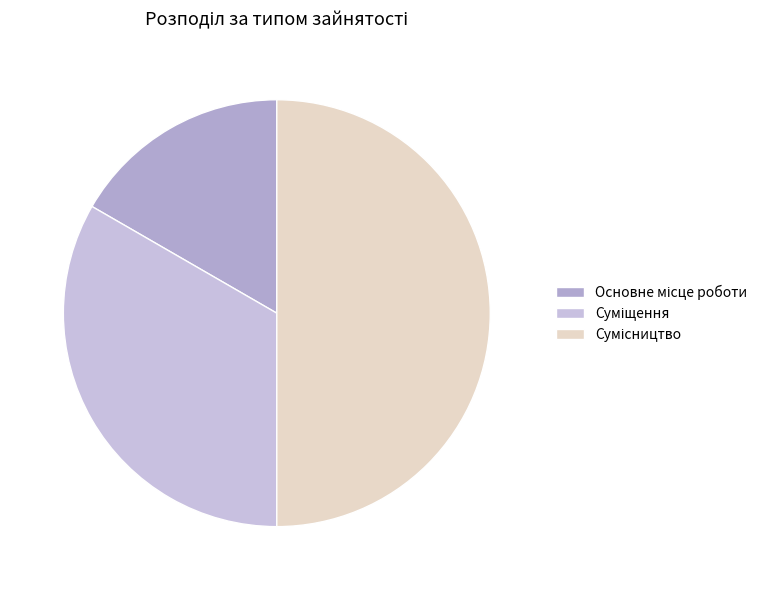

Which category has the biggest portion of the pie?

Сумісництво